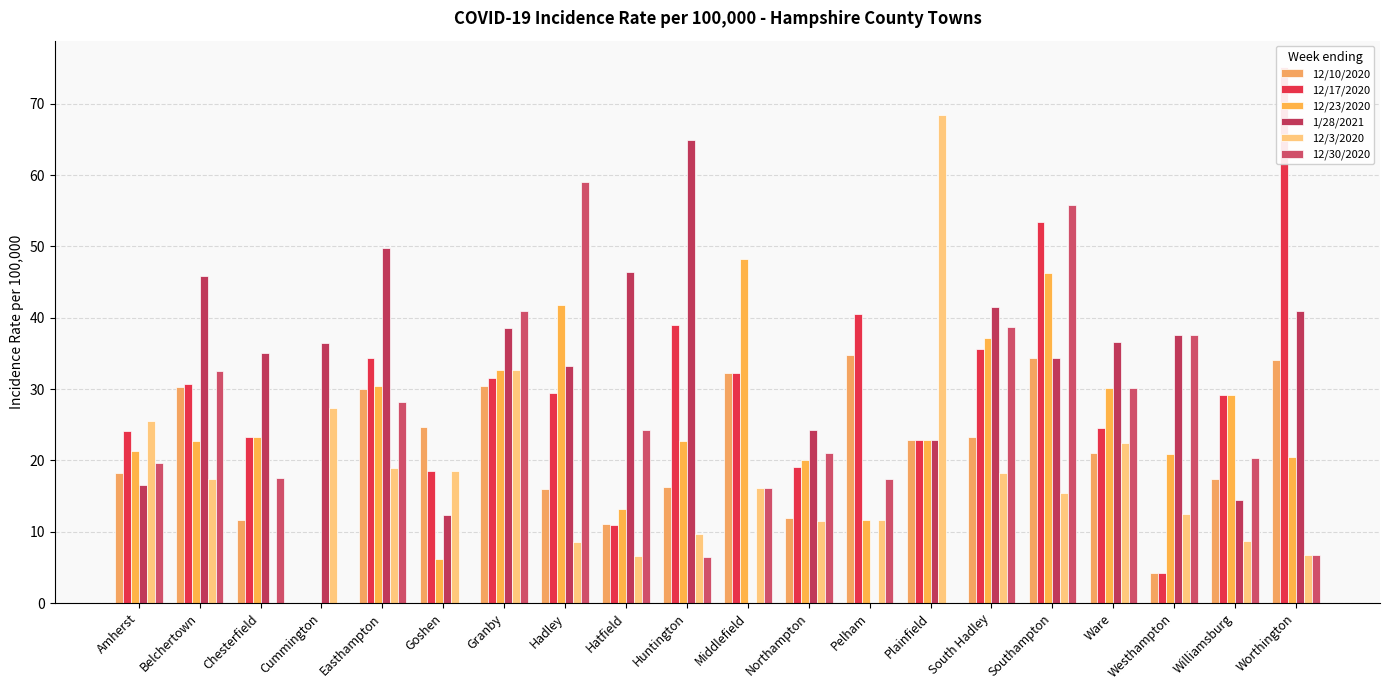

Which has a higher value, Belchertown or Southampton?

Southampton